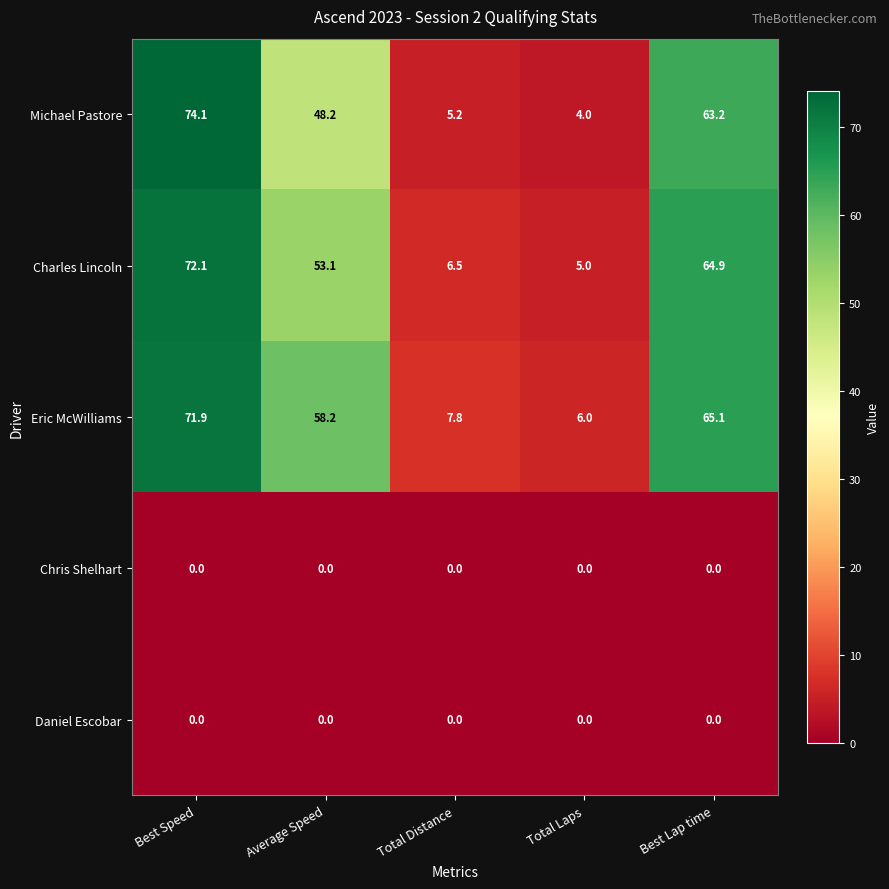

At how many categories does at least one series exceed 24?

3